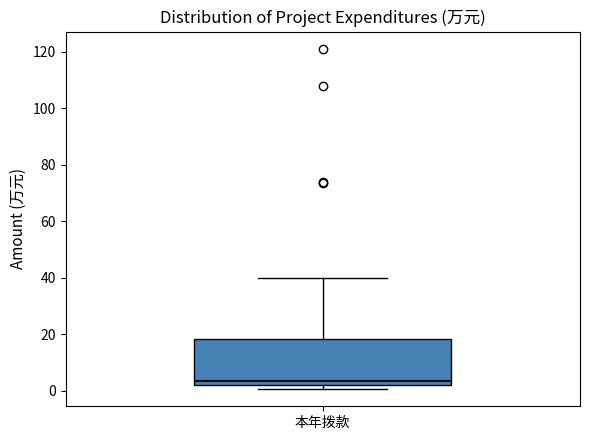

Read this box plot against the y-axis: the position of the median line, the range covered by the box, and the ends of both whiskers. The values are not printed on the chart, so give them approximately, as read against the axis.

median 4, box 2 to 18, whiskers 0 to 40